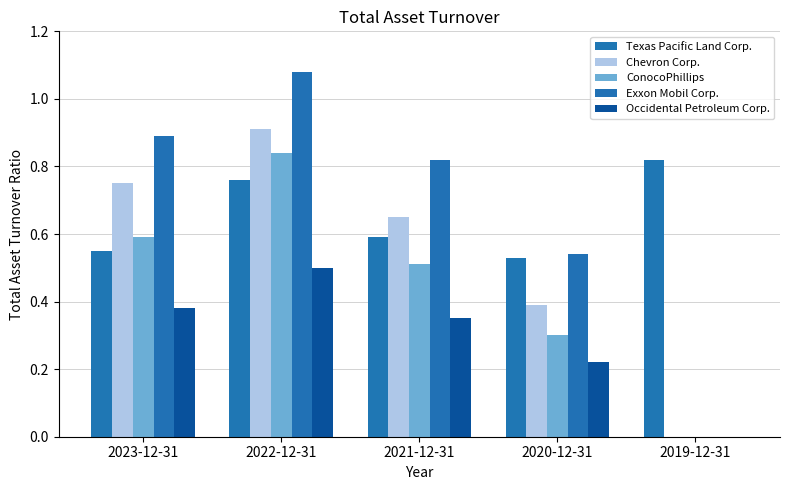

What is the difference between the highest and lowest values at 2019-12-31?

0.8